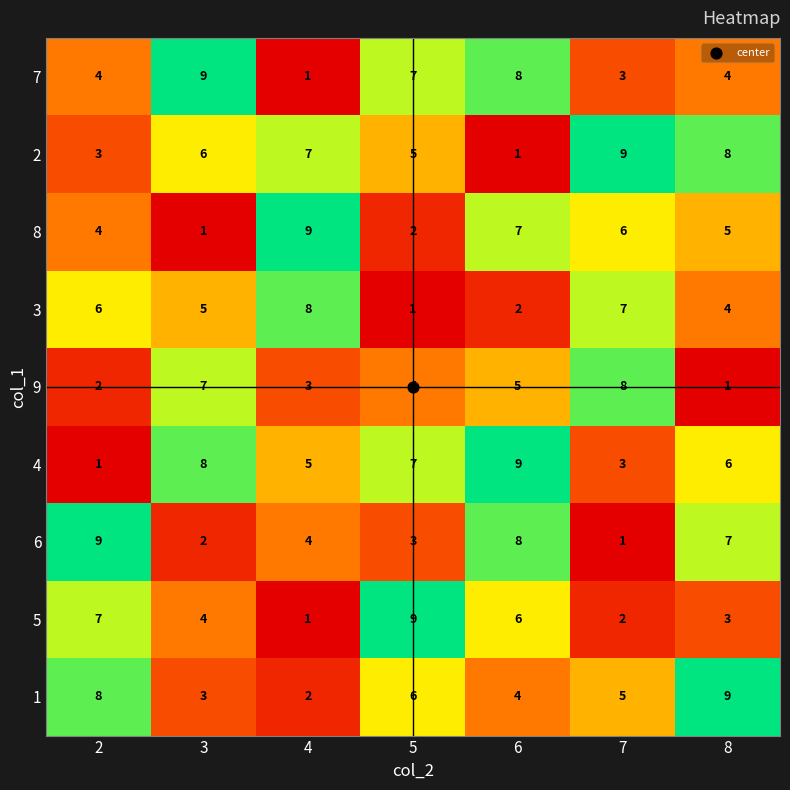

What is the difference between the highest and lowest values at 8?

8